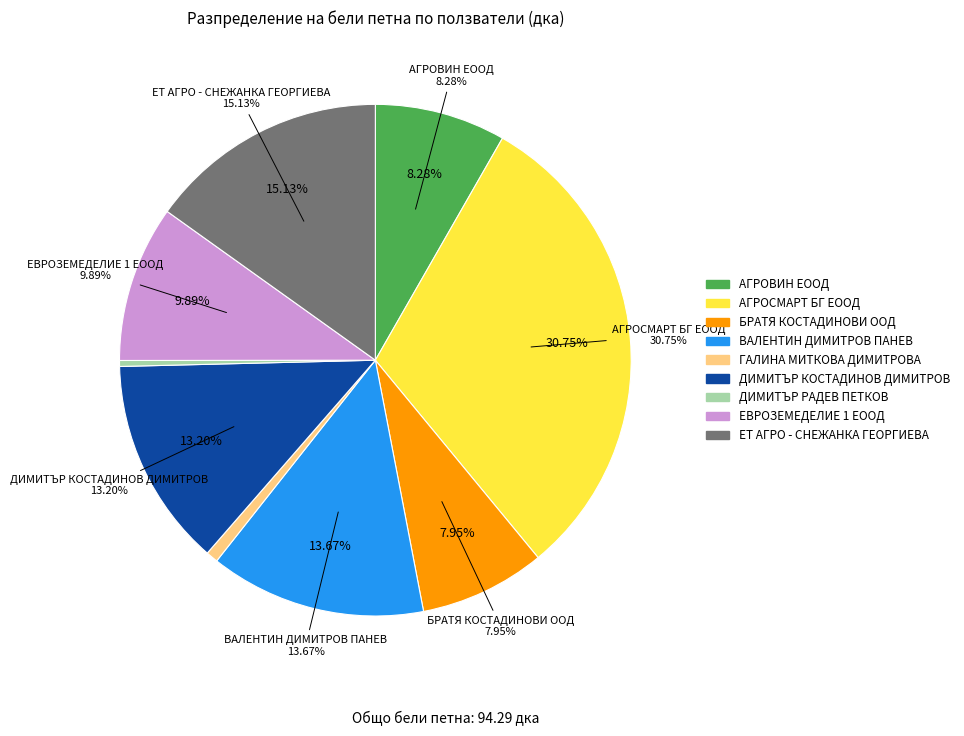

True or false: ДИМИТЪР РАДЕВ ПЕТКОВ accounts for 0% of the total.

True